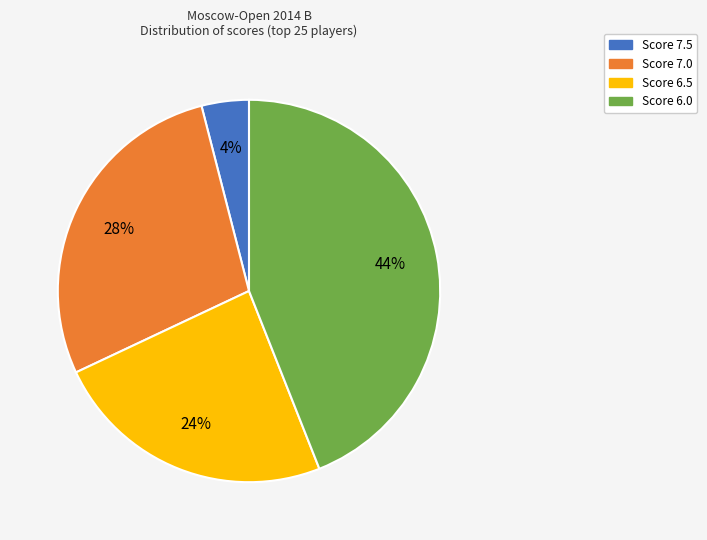

Does any single category account for the majority?

No